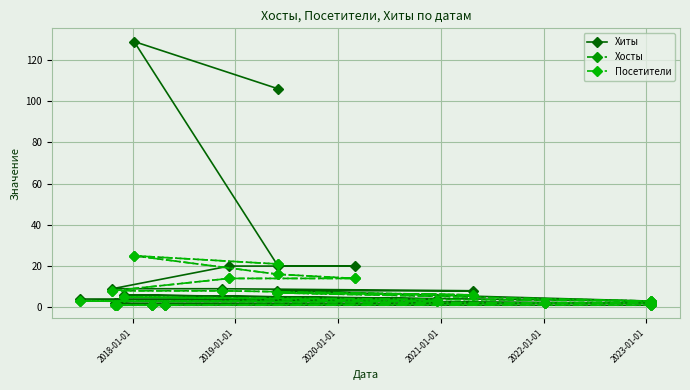

In Хосты, how many points are higher than both neighbors (excluding endpoints)?

3